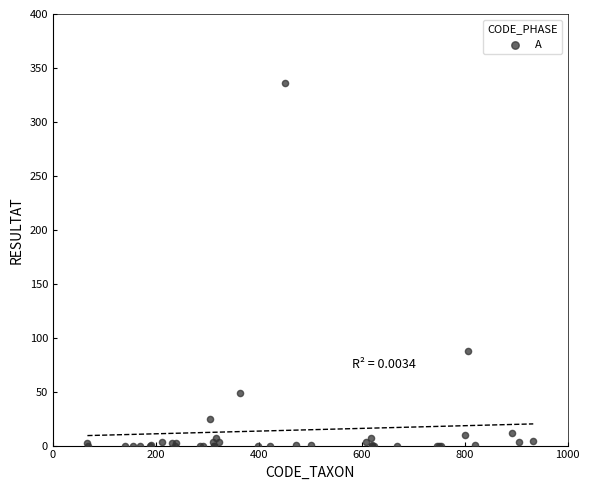

What Y value in the scatter plot is closest to 168?

88